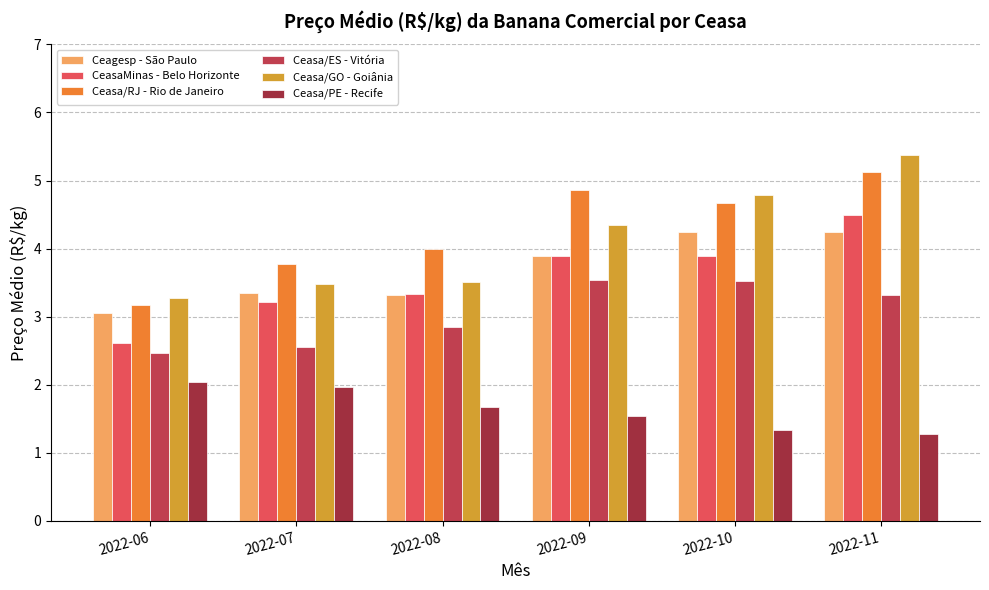

How many categories are shown in the chart?

6